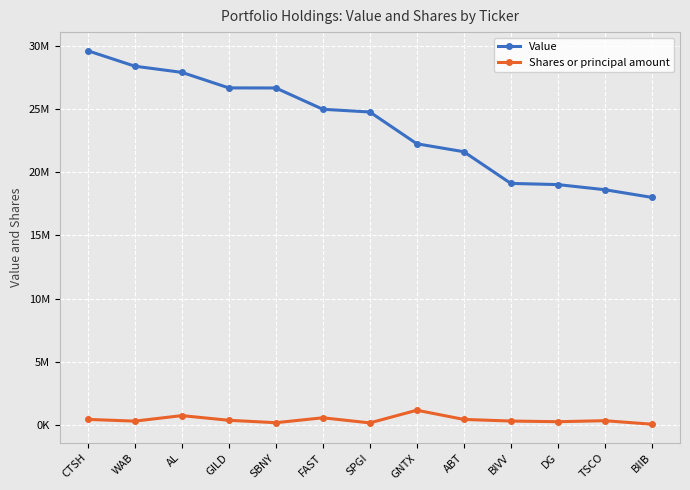

What is the lowest value of the Value series?

18006000